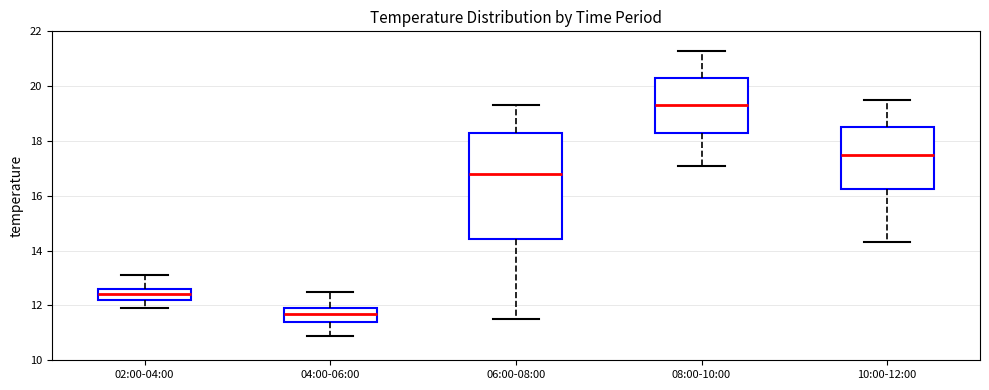

Reading left to right, transcribe this box plot: for each box, give where its median line is, the range the box spans, and where its two whiskers end, as read against the y-axis. The values are not printed on the chart, so give them approximately, as read against the axis.

02:00-04:00: median 12.4, box 12.2 to 12.6, whiskers 12.0 to 13.2
04:00-06:00: median 11.8, box 11.4 to 12.0, whiskers 11.0 to 12.6
06:00-08:00: median 16.8, box 14.4 to 18.4, whiskers 11.6 to 19.4
08:00-10:00: median 19.4, box 18.4 to 20.4, whiskers 17.2 to 21.4
10:00-12:00: median 17.6, box 16.2 to 18.6, whiskers 14.4 to 19.6